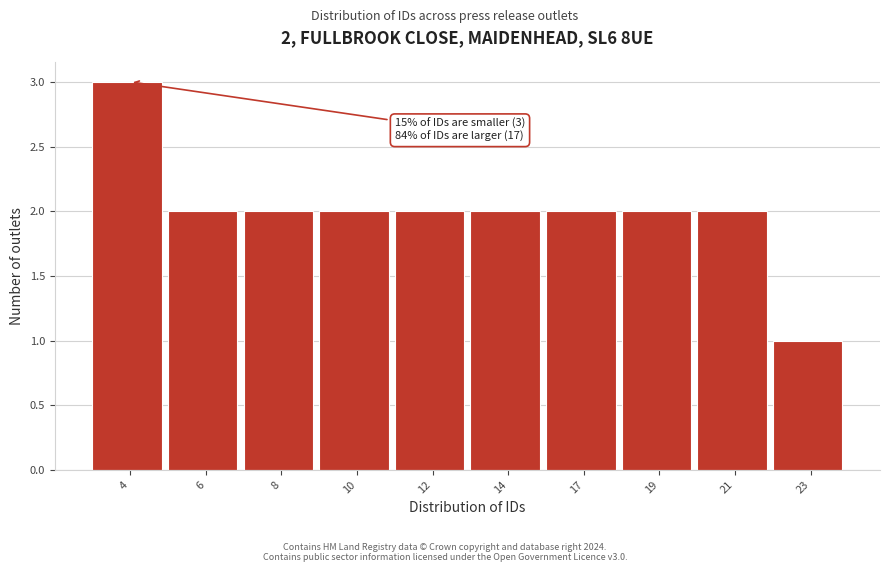

Reading left to right, what are all the values shown in this chart?

4=3	6=2	8=2	10=2	12=2	14=2	17=2	19=2	21=2	23=1